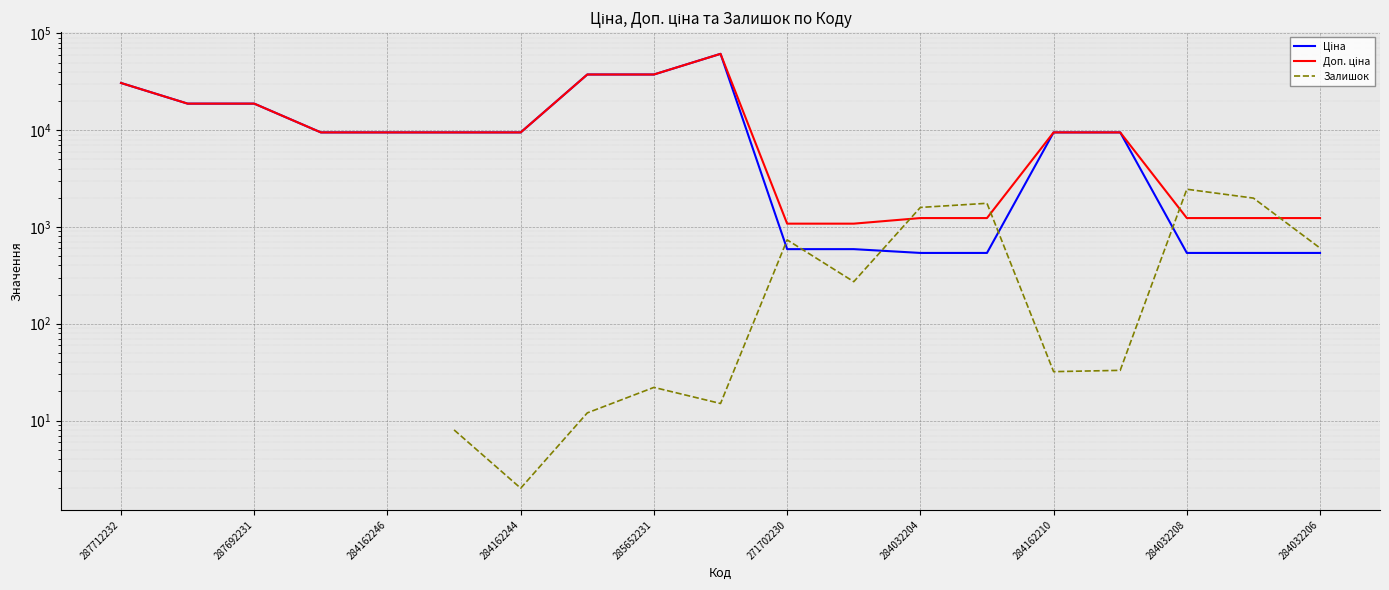

Is it true that Ціна equals 18796.8 at 287692231?

True